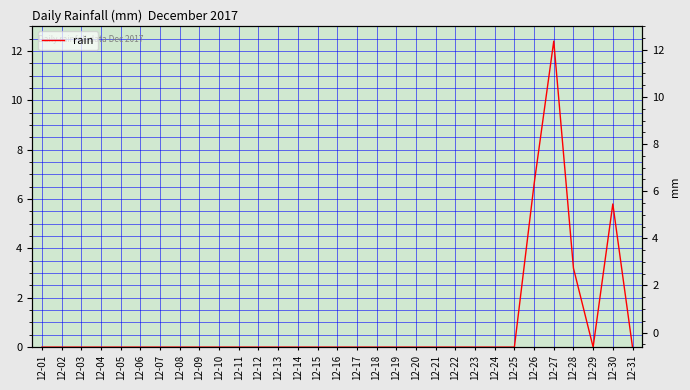

How many series are shown in this chart?

1